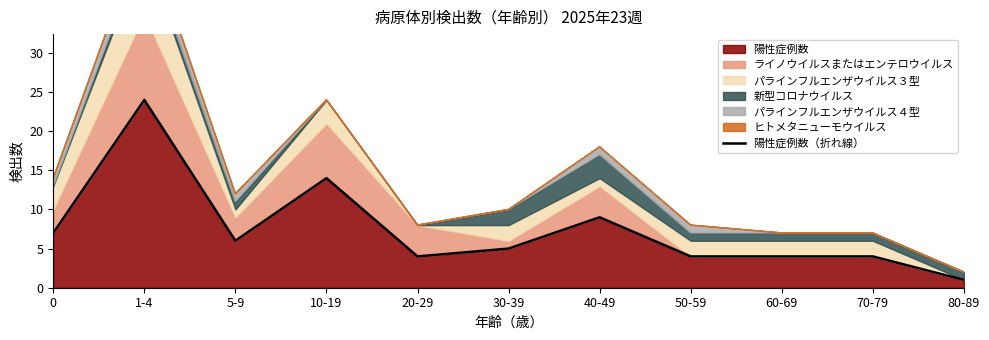

What position from the left is 30-39?

6